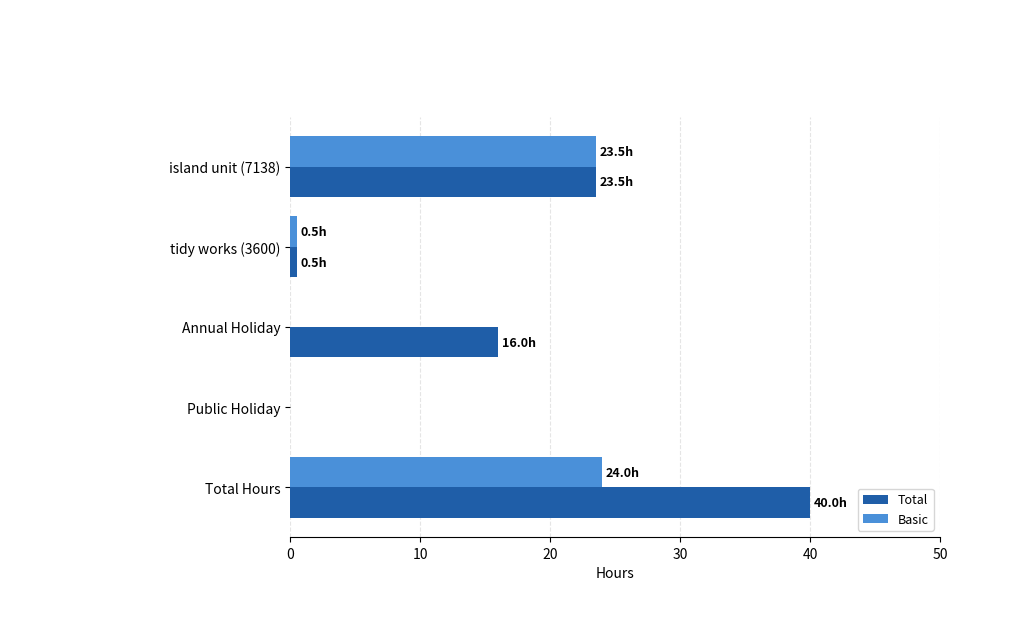

Is it true that Basic equals 7.8 at island unit (7138)?

False